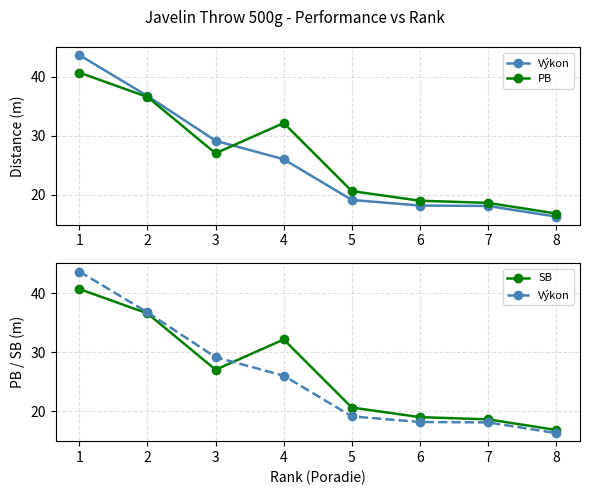

Does the chart have visible grid lines?

Yes